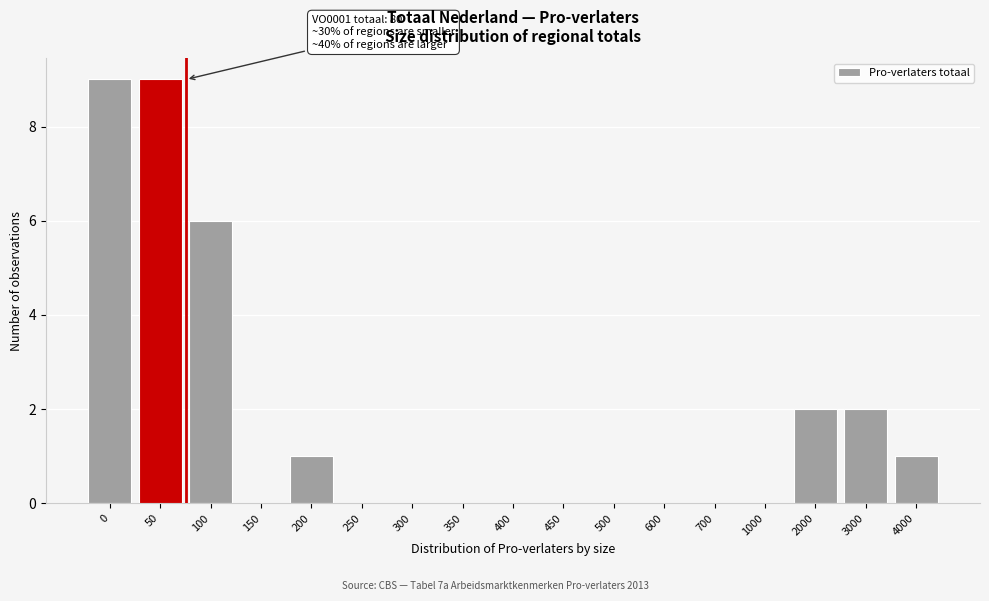

Reading left to right, transcribe all the data shown in this chart.

0=9	50=9	100=6	150=0	200=1	250=0	300=0	350=0	400=0	450=0	500=0	600=0	700=0	1000=0	2000=2	3000=2	4000=1